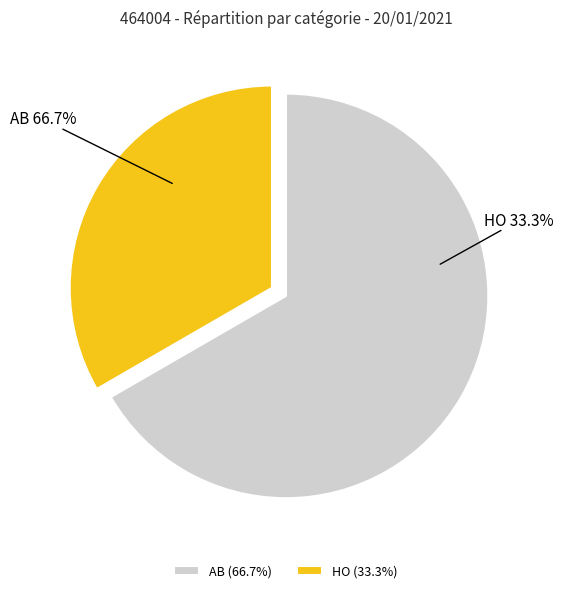

What percentage is the HO slice, to the nearest percent?

33%